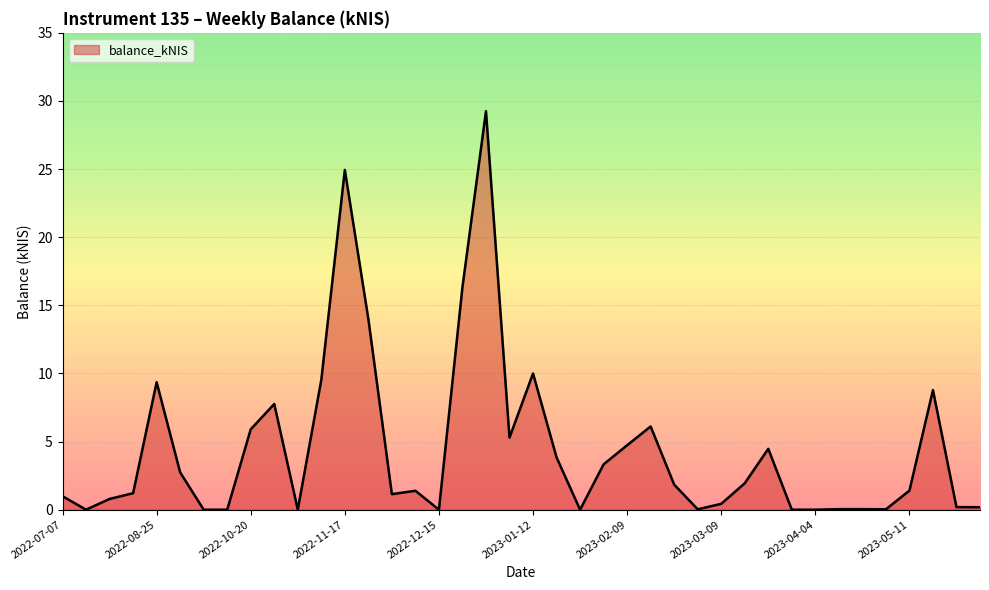

What is the maximum value shown in the chart?

29.2